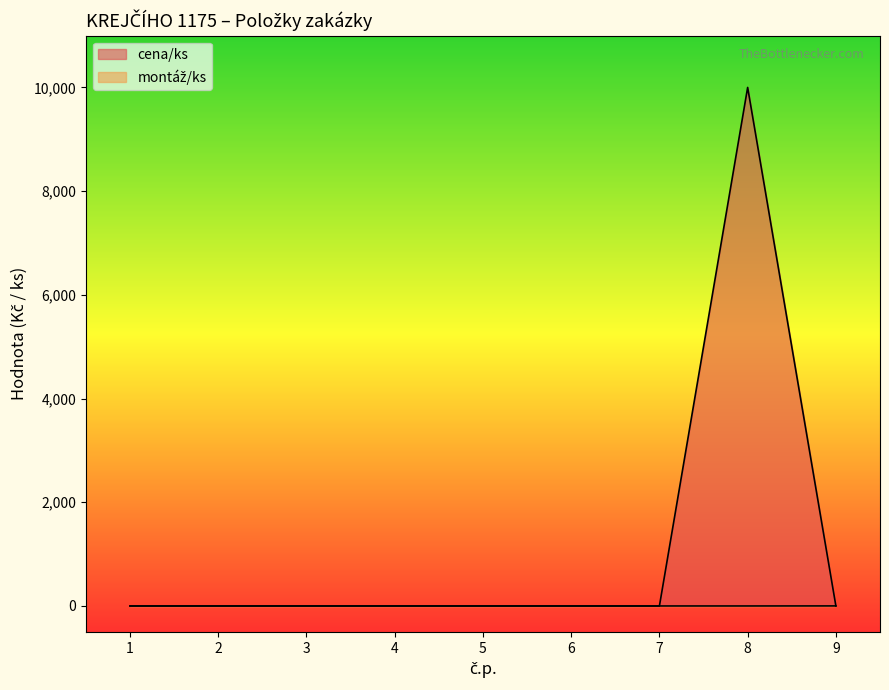

Where do montáž/ks and cena/ks first cross each other?

8 and 9